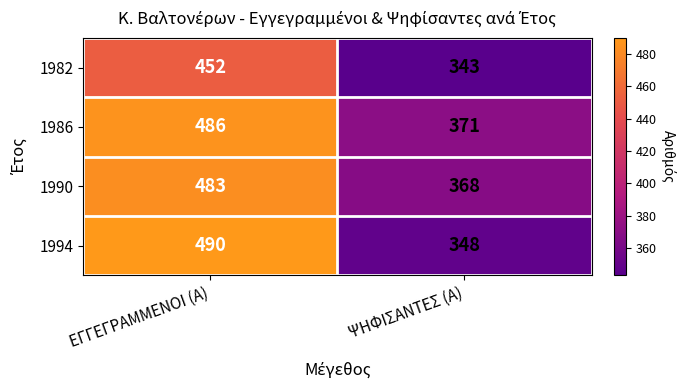

At how many categories does at least one series exceed 372?

1